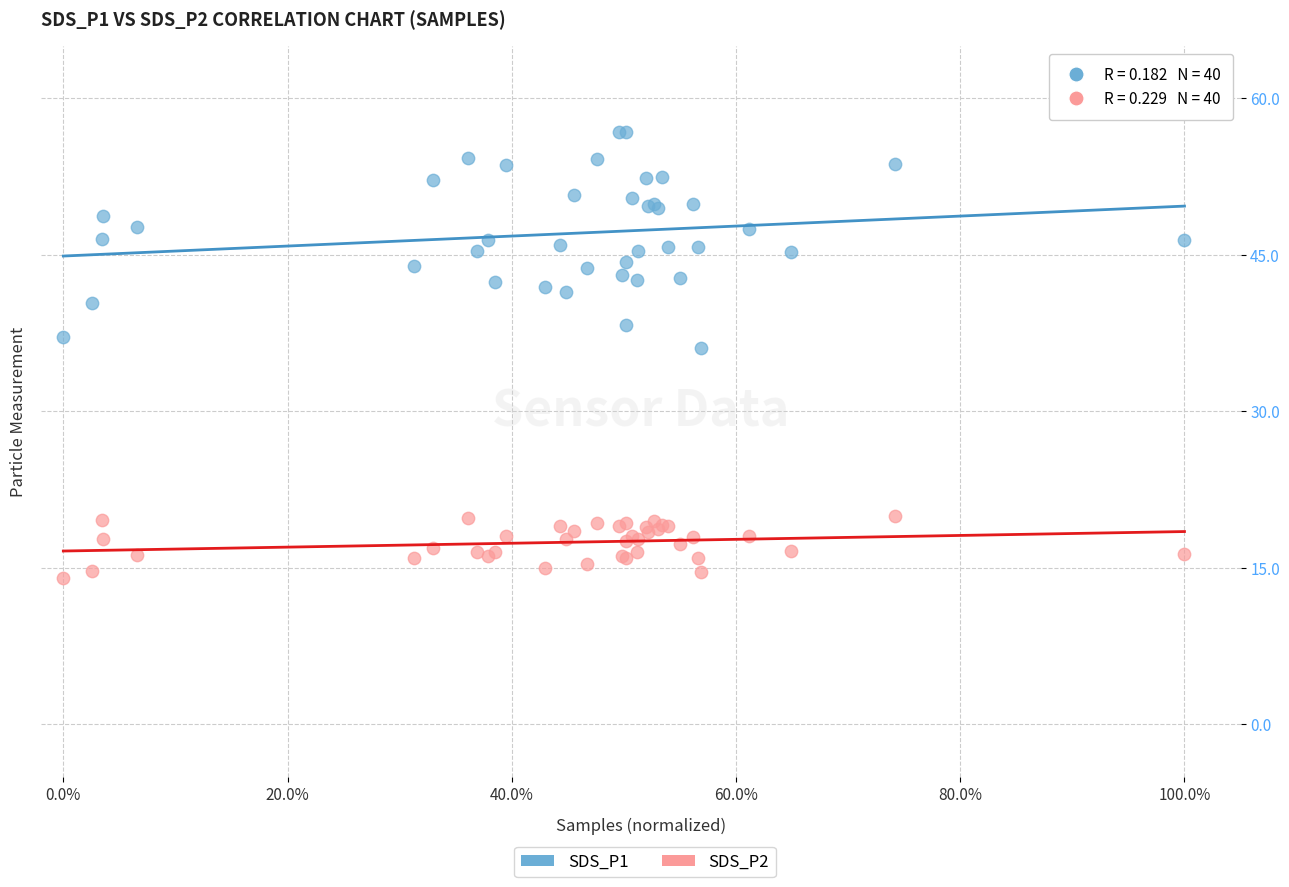

Which series has the largest Y range (max minus min)?

SDS_P1